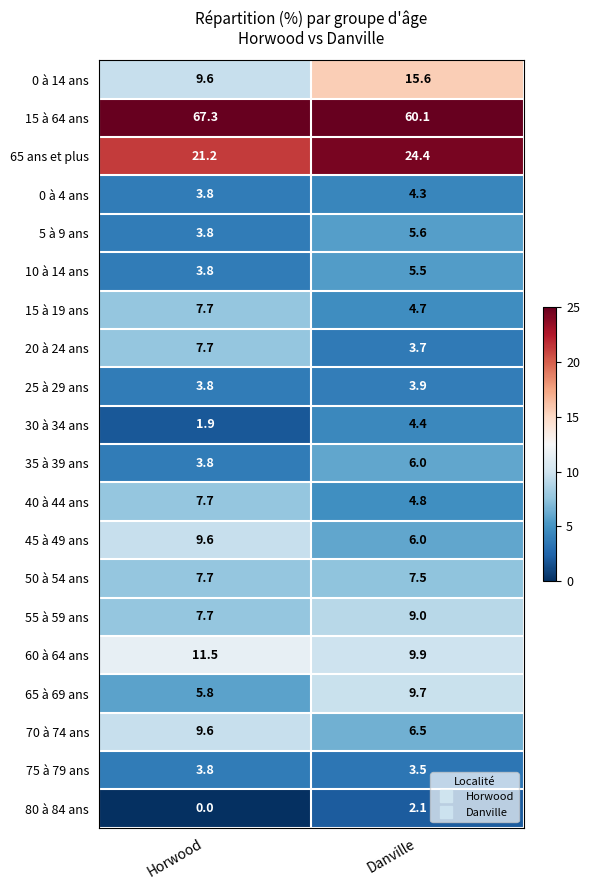

How many series are shown in this chart?

20